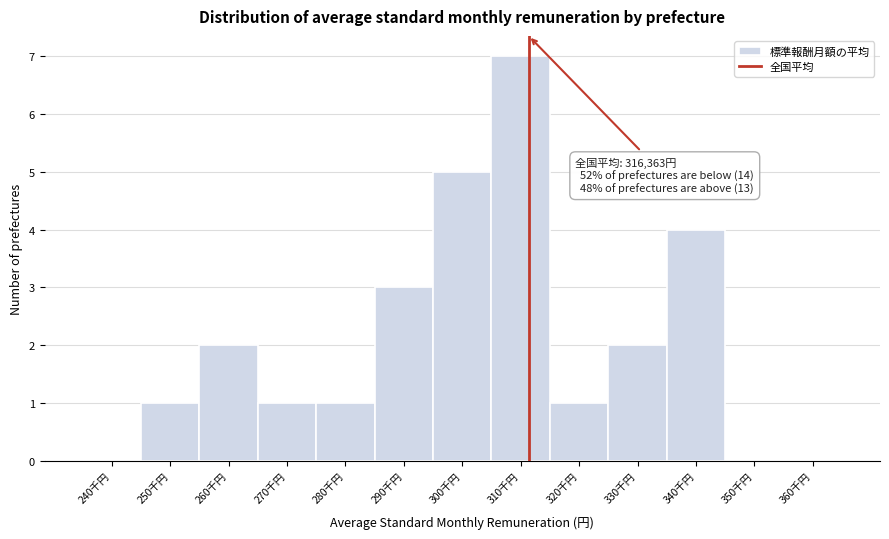

Reading right to left, list all the values displayed in this chart.

360千円=0	350千円=0	340千円=4	330千円=2	320千円=1	310千円=7	300千円=5	290千円=3	280千円=1	270千円=1	260千円=2	250千円=1	240千円=0